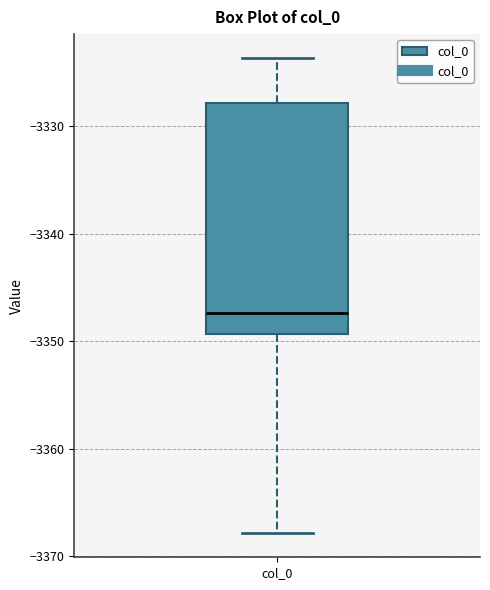

Read this box plot against the y-axis: the position of the median line, the range covered by the box, and the ends of both whiskers. The values are not printed on the chart, so give them approximately, as read against the axis.

median -3347, box -3349 to -3328, whiskers -3368 to -3324